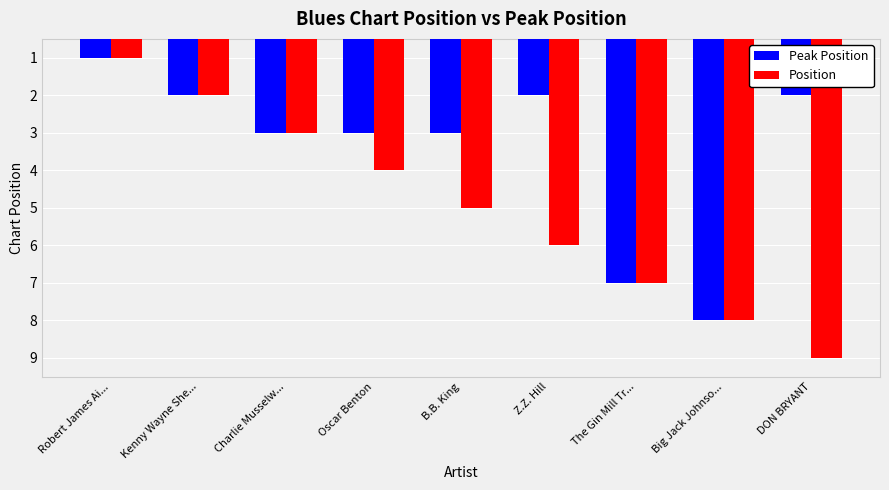

What is the total value across all series at DON BRYANT?

11